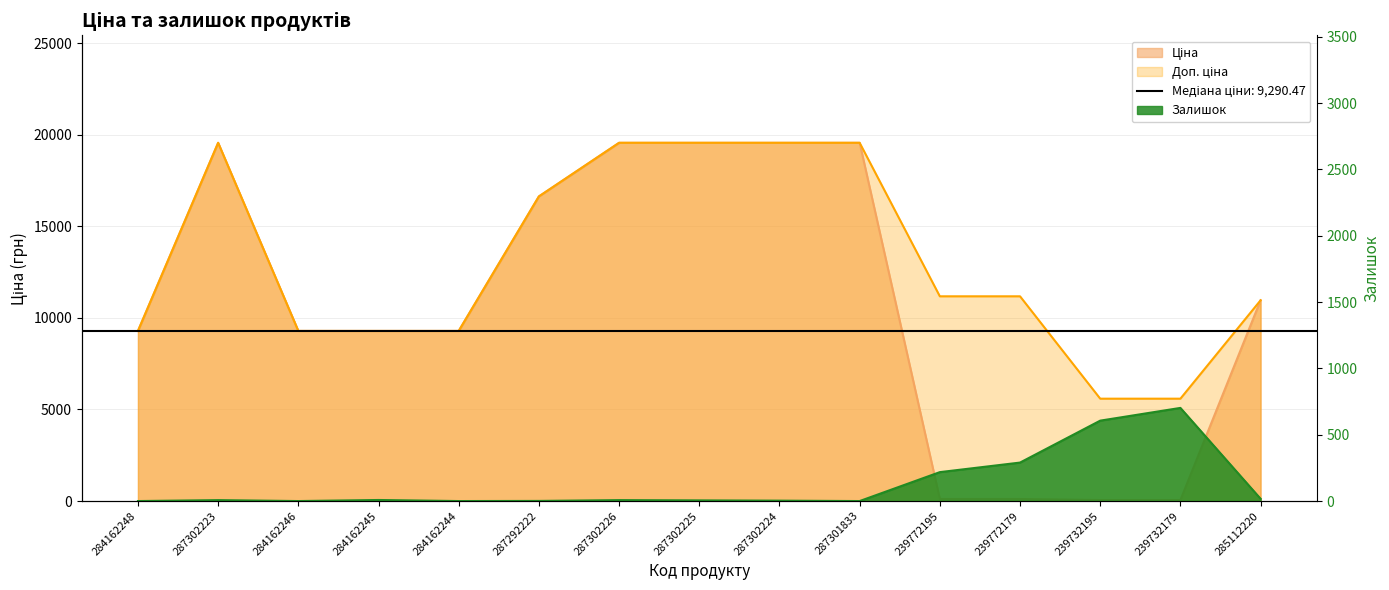

What is the average value of the Ціна series?

10861.5